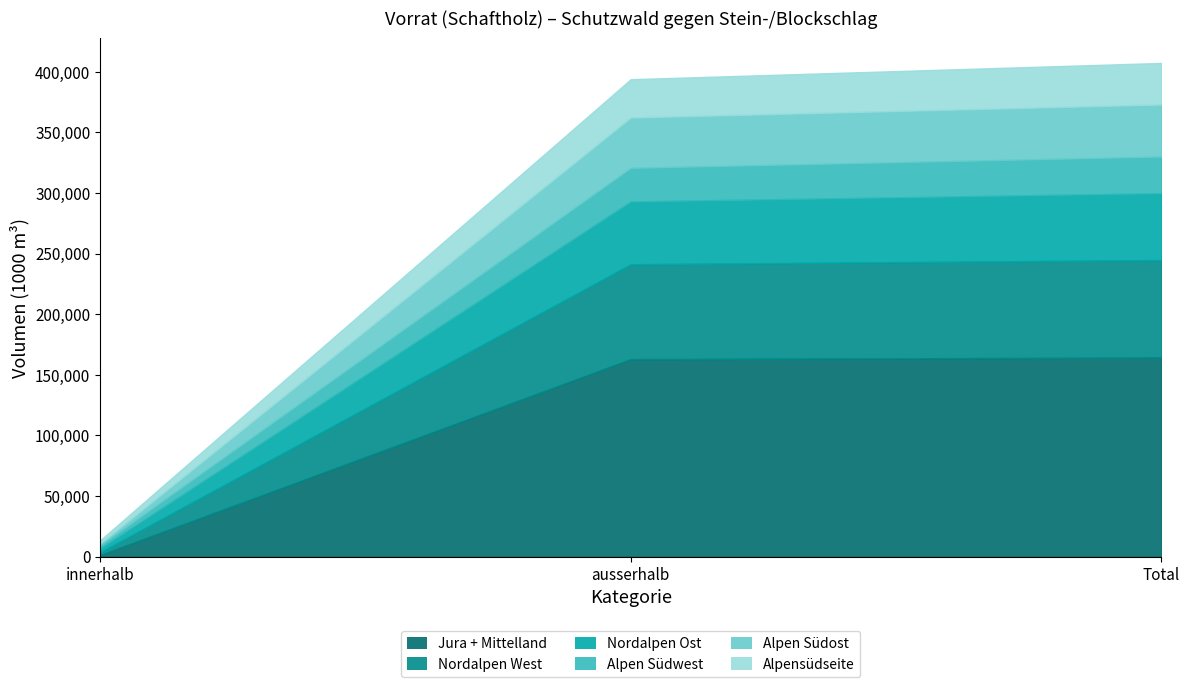

What is the label of the 2nd point from the right?

ausserhalb